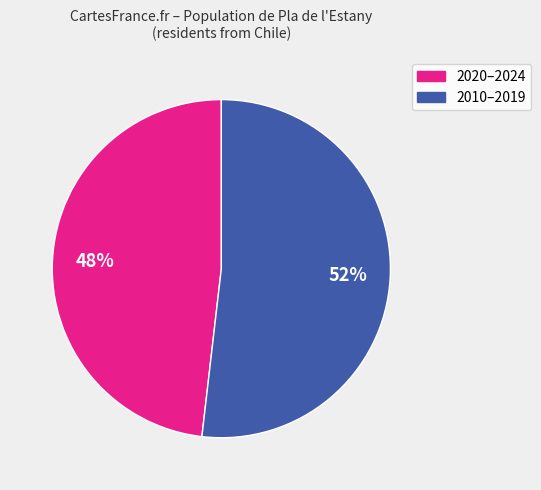

To the nearest percent, what is the difference between the largest and smallest slice percentages?

4%